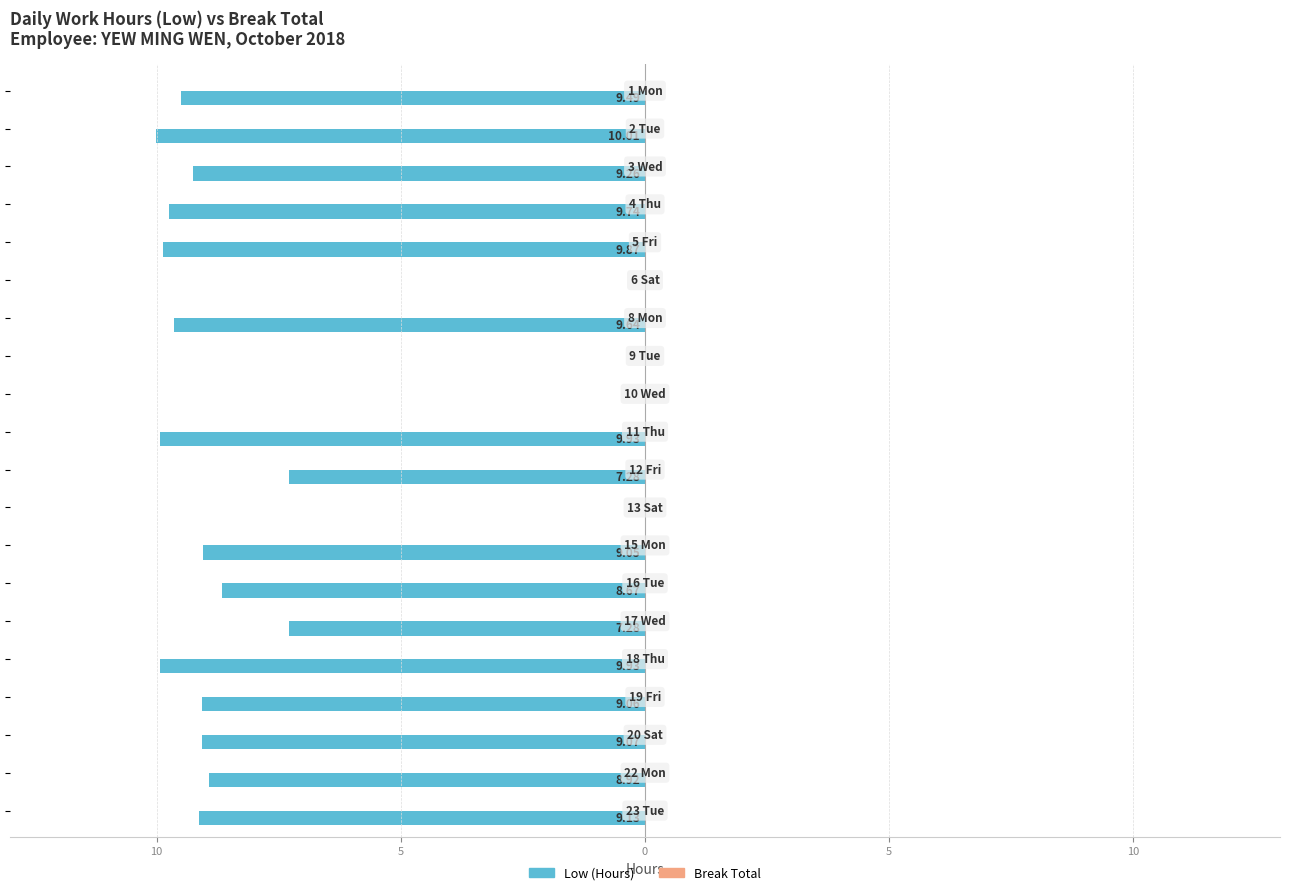

Are the bars horizontal?

Yes